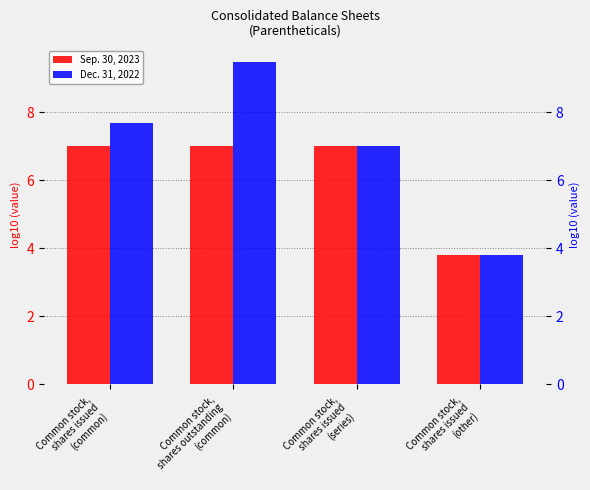

Reading left to right, list all the values displayed in this chart.

Sep. 30, 2023: Common stock,
shares issued
(common)=7.0	Common stock,
shares outstanding
(common)=7.0	Common stock,
shares issued
(series)=7.0	Common stock,
shares issued
(other)=3.8
Dec. 31, 2022: Common stock,
shares issued
(common)=7.7	Common stock,
shares outstanding
(common)=9.5	Common stock,
shares issued
(series)=7.0	Common stock,
shares issued
(other)=3.8